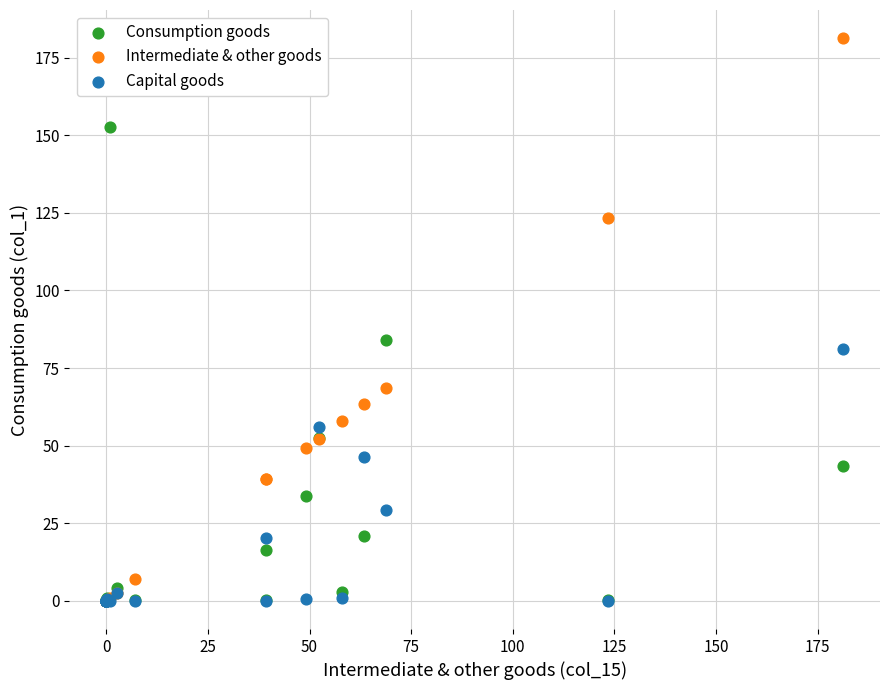

In the Intermediate & other goods series, what Y value is closest to 90?

68.7